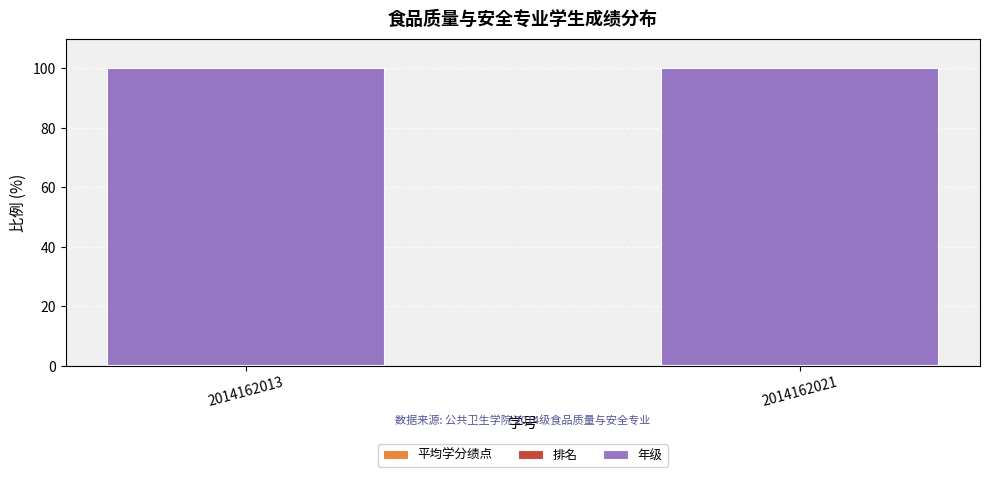

Are the bars horizontal?

No